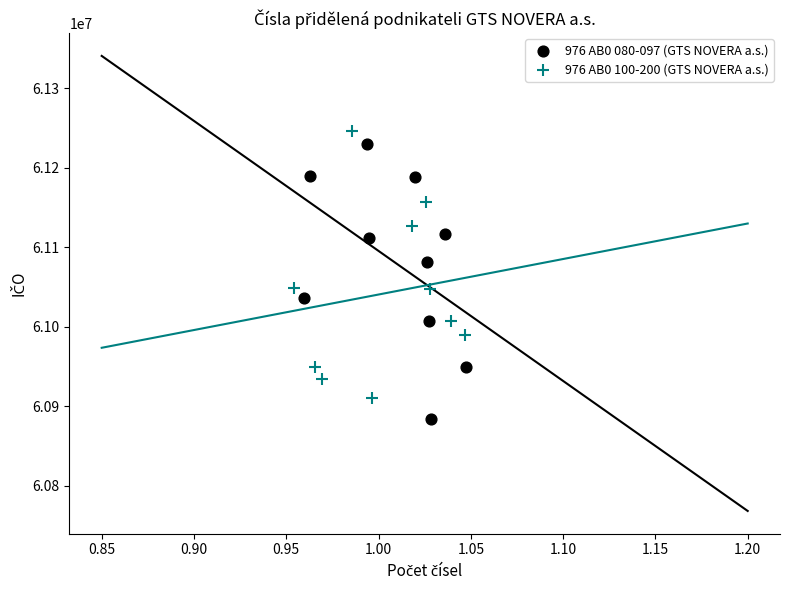

Which series has the widest spread of Y values?

976 AB0 080-097 (GTS NOVERA a.s.)